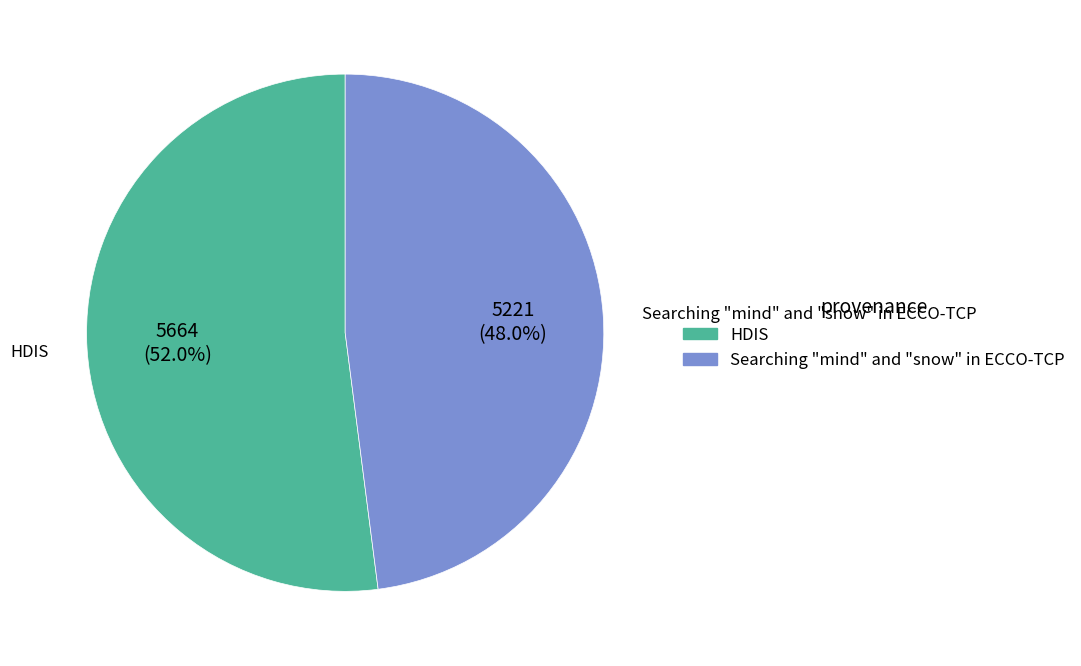

True or false: Searching "mind" and "snow" in ECCO-TCP accounts for 59% of the total.

False